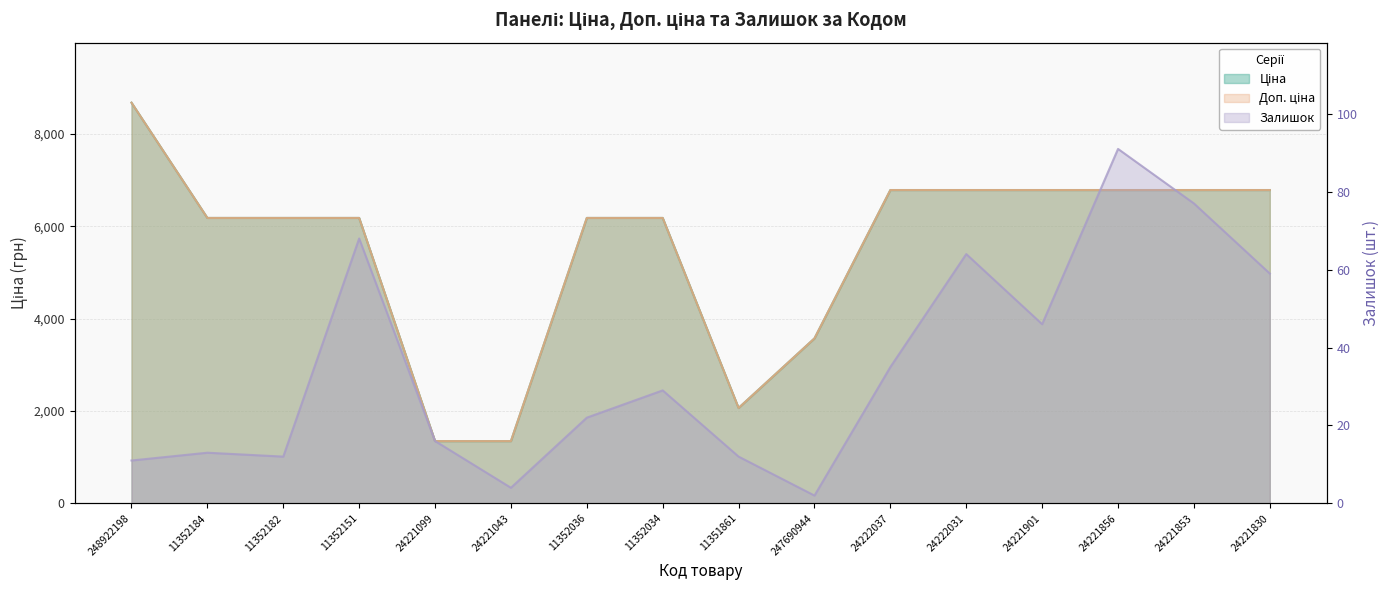

True or false: Ціна and Доп. ціна cross at least once.

False